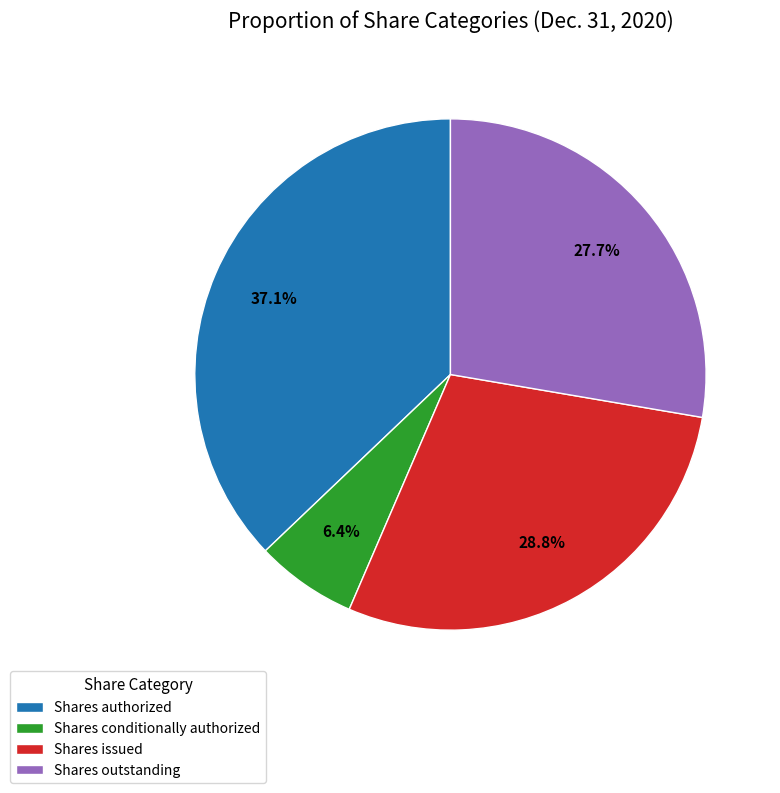

To the nearest percent, what is the combined percentage of Shares issued and Shares authorized?

66%